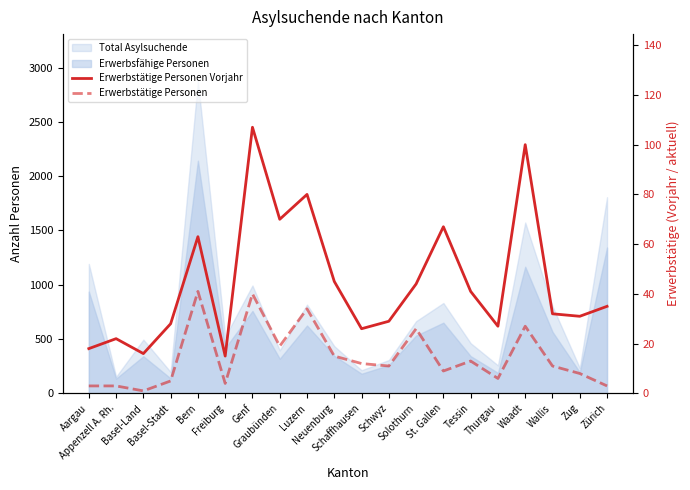

True or false: Erwerbstätige Personen and Erwerbstätige Personen Vorjahr intersect in this chart.

False